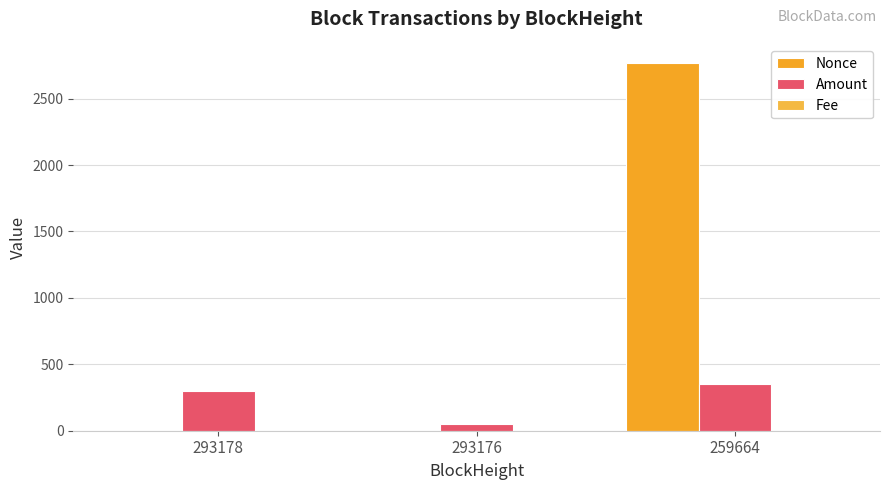

What is the difference between the maximum and minimum values in the Nonce series?

2769.0